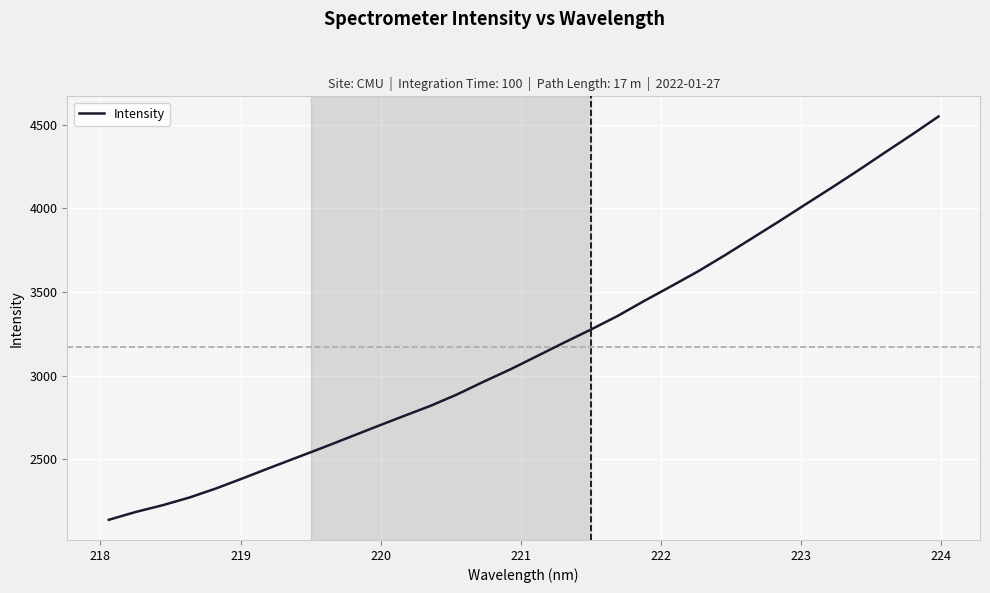

What is the difference between the maximum and minimum values?

2411.6